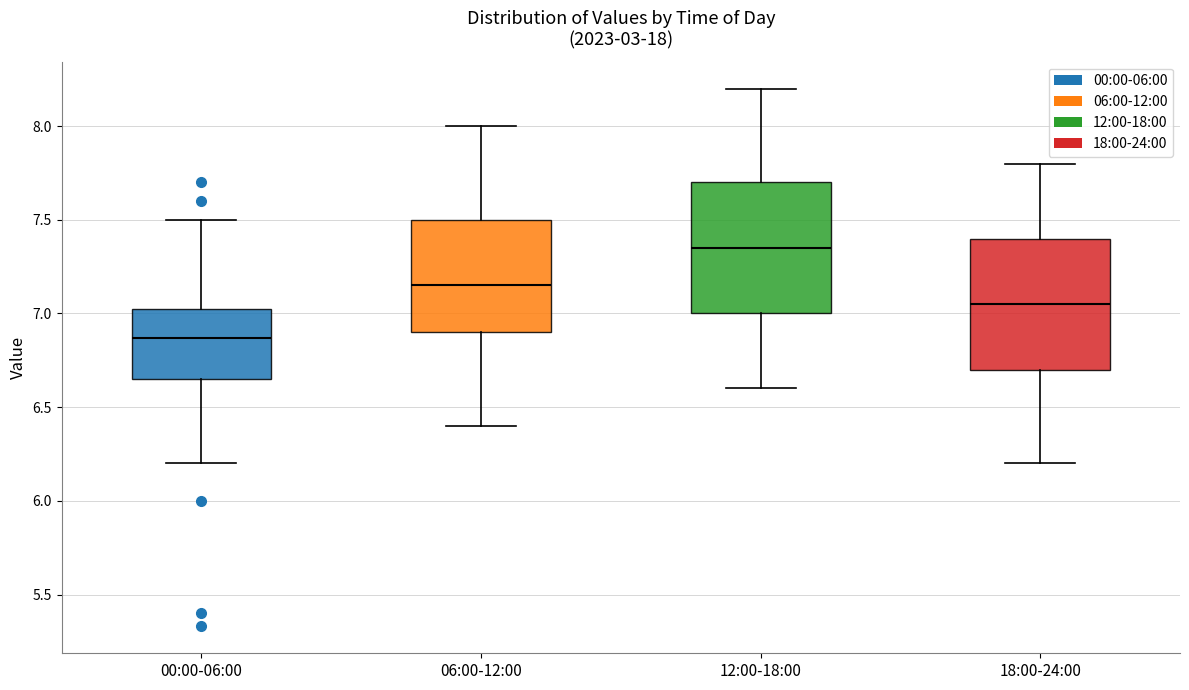

Which box has the lowest median line?

00:00-06:00